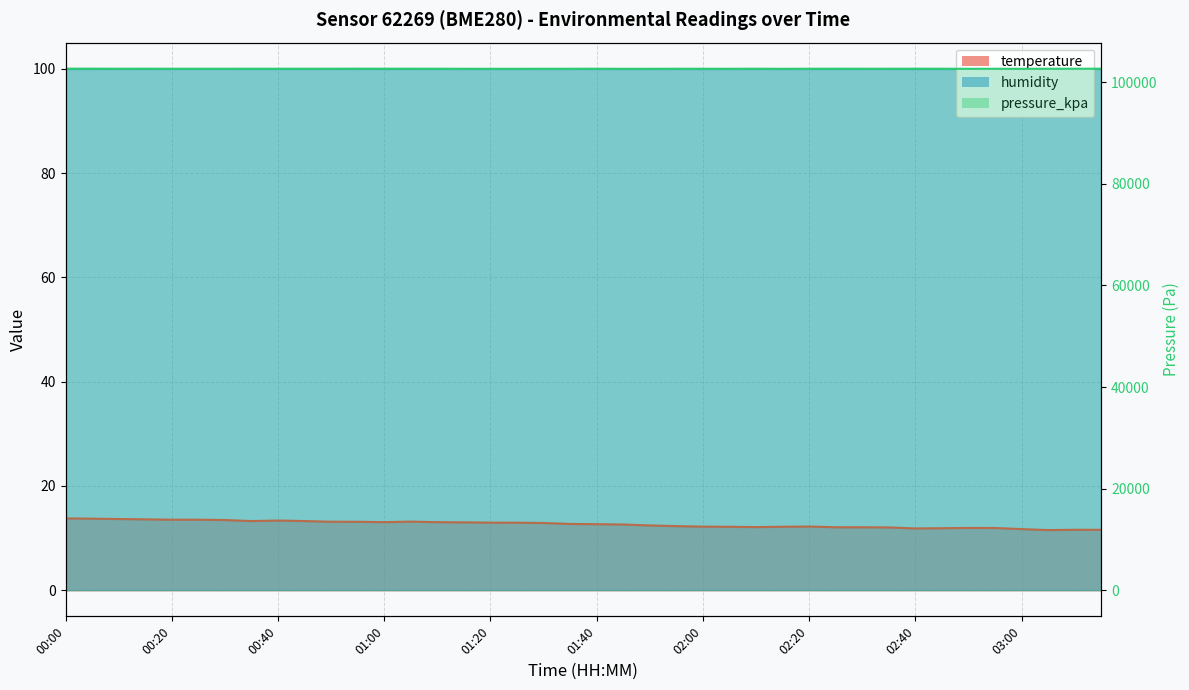

How many lines are shown in the chart?

2